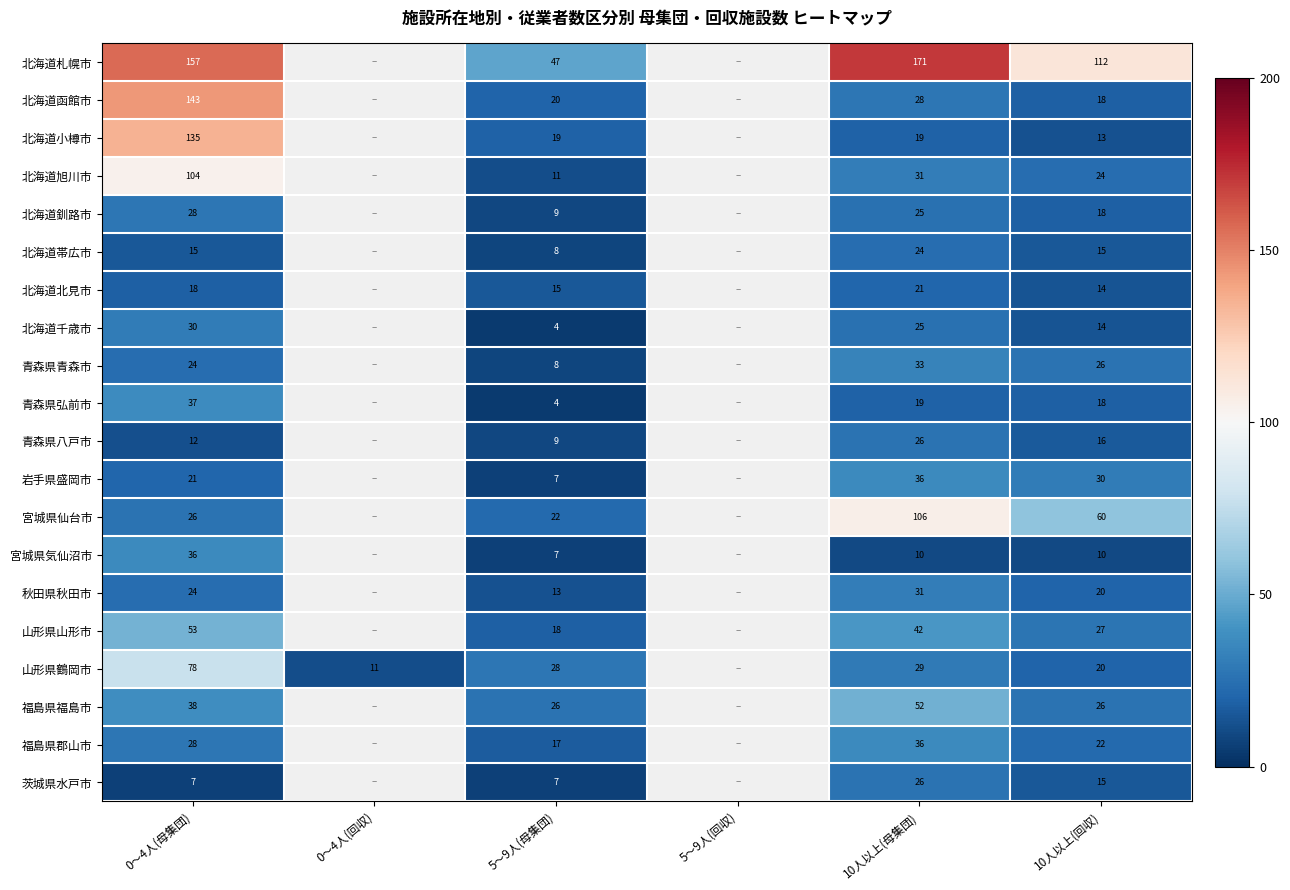

What is the greatest value displayed?

171.0